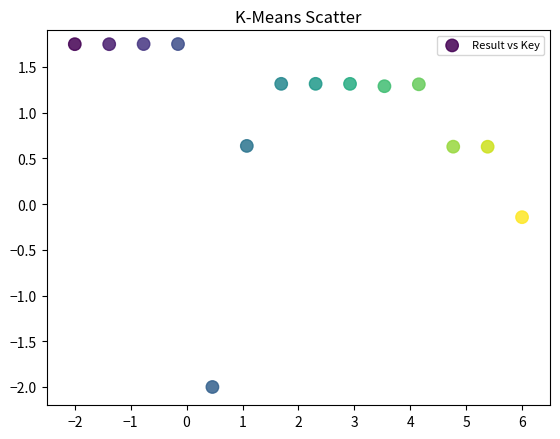

What is the range of X values (max minus min)?

8.0